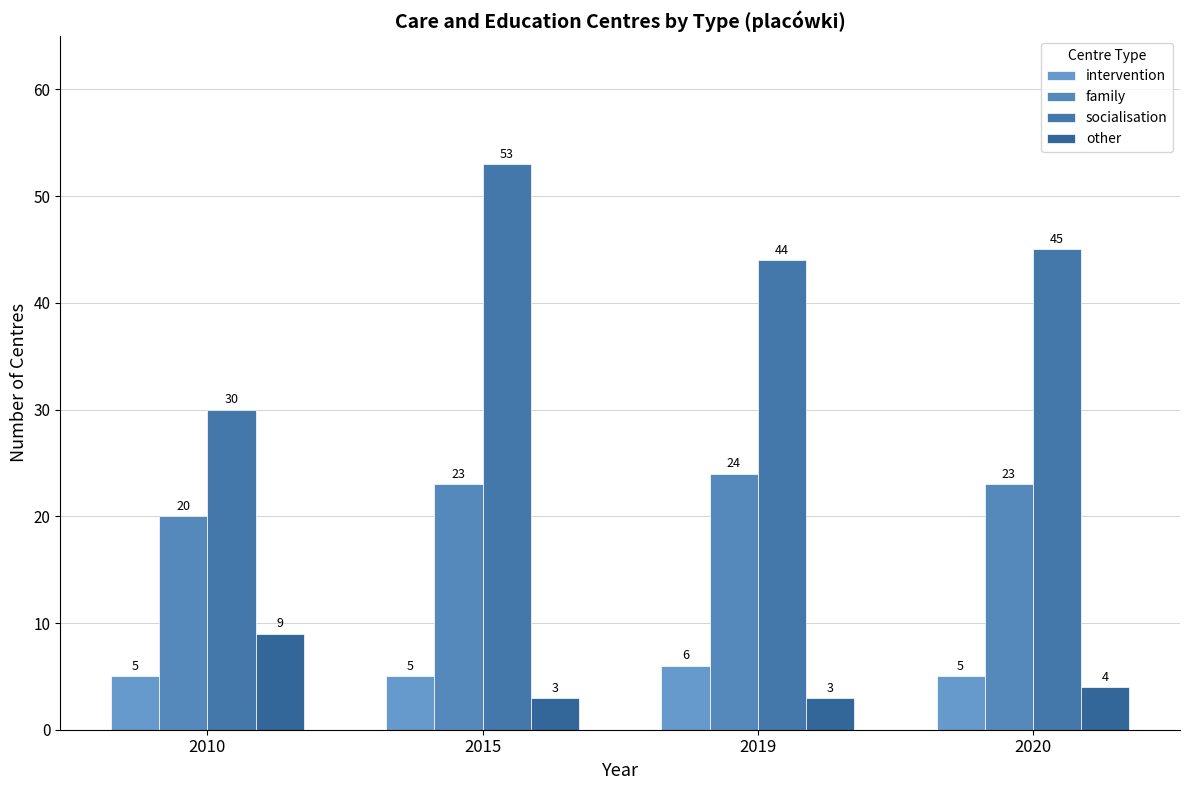

Reading right to left, transcribe all the data shown in this chart.

intervention: 5	6	5	5
family: 23	24	23	20
socialisation: 45	44	53	30
other: 4	3	3	9